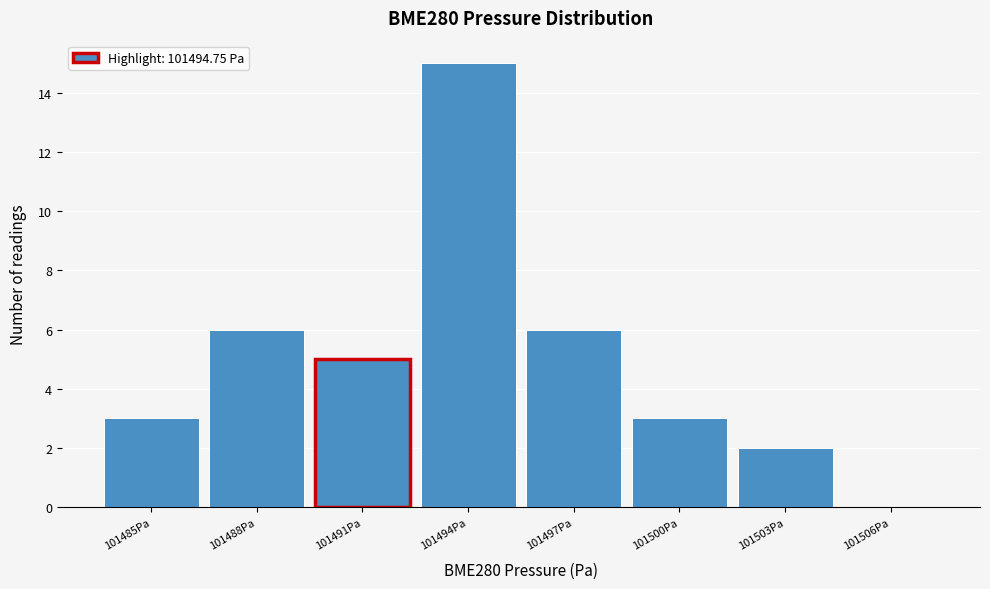

Reading left to right, what are all the values shown in this chart?

101485Pa=3	101488Pa=6	101491Pa=5	101494Pa=15	101497Pa=6	101500Pa=3	101503Pa=2	101506Pa=0